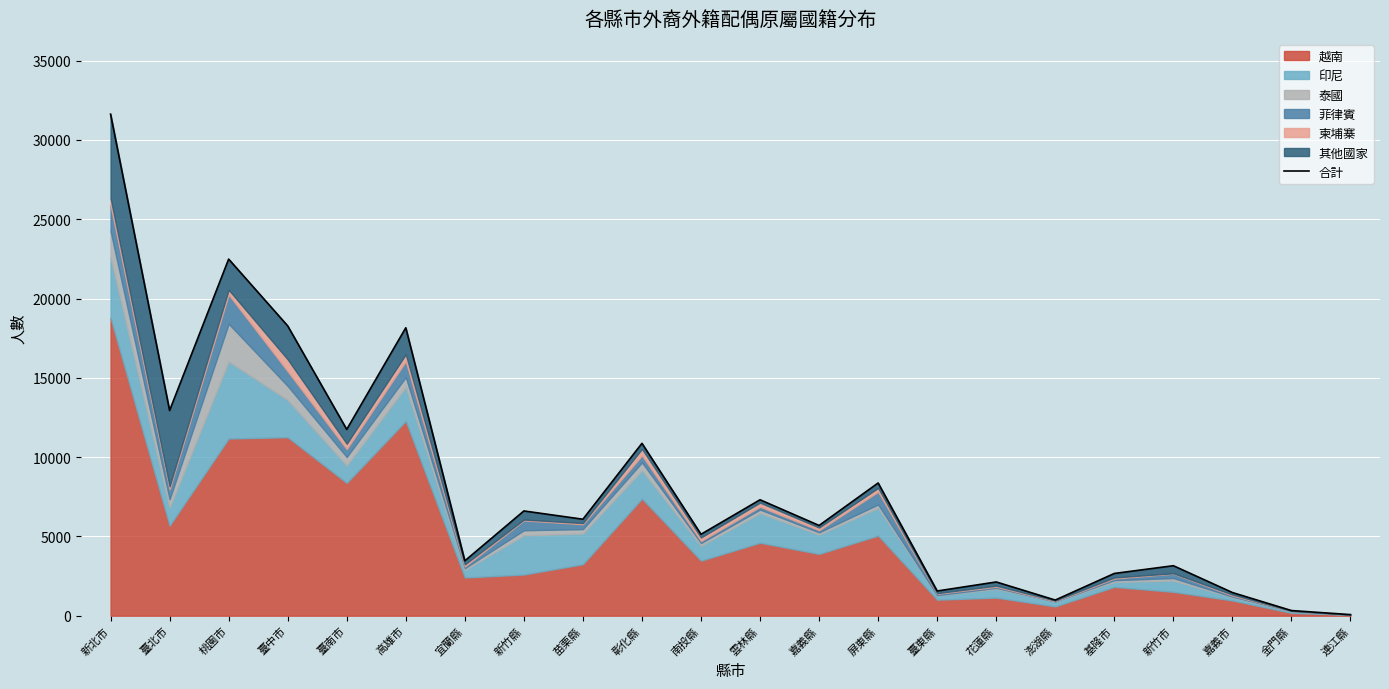

How many points are higher than both their immediate neighbors (excluding endpoints)?

8